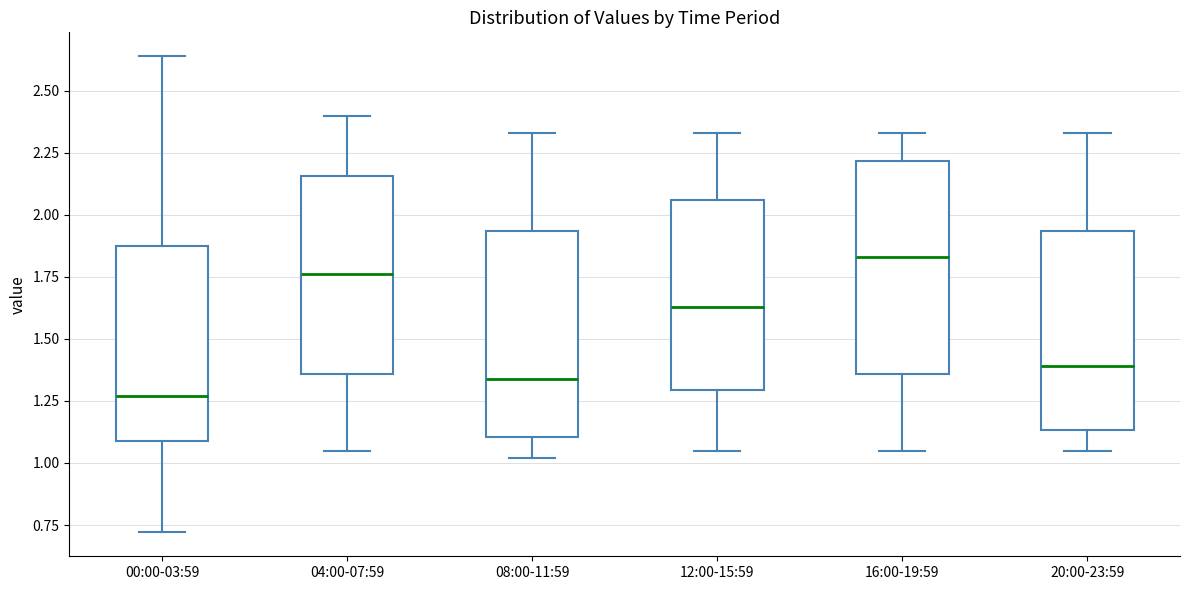

Which box has the lowest median line?

00:00-03:59